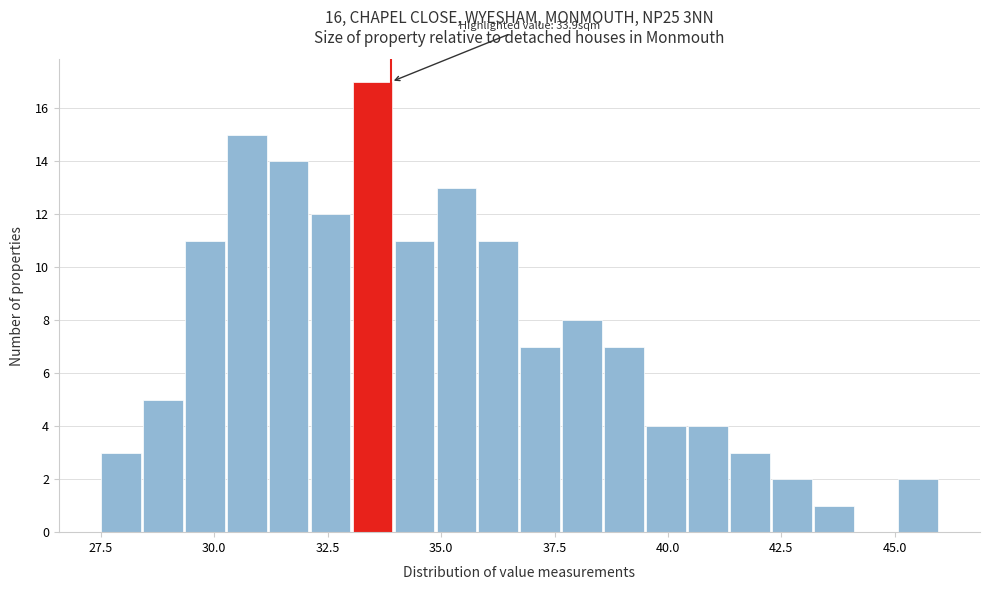

Read against the x-axis, roughly where is the centre of the tallest bar?

33.5